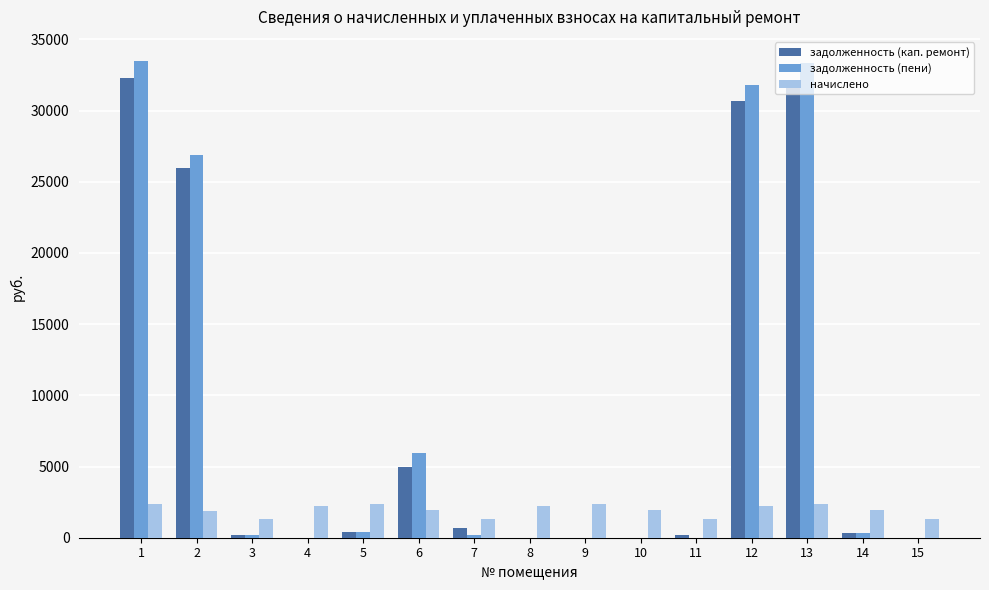

Is the value of задолженность (пени) at 15 greater than the value of начислено at 8?

No